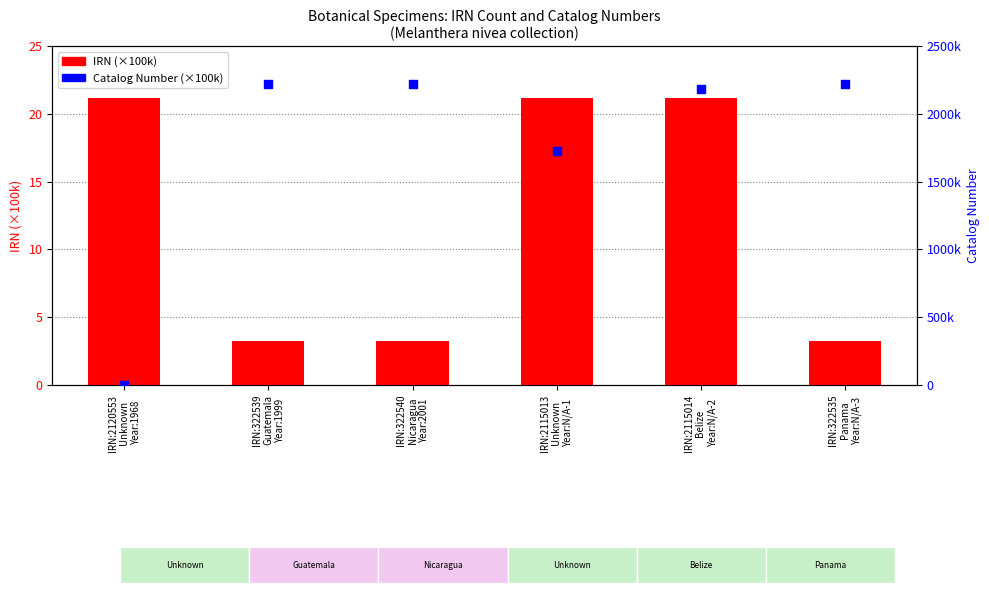

Which series reaches the minimum Y coordinate?

Catalog Number (×100k)